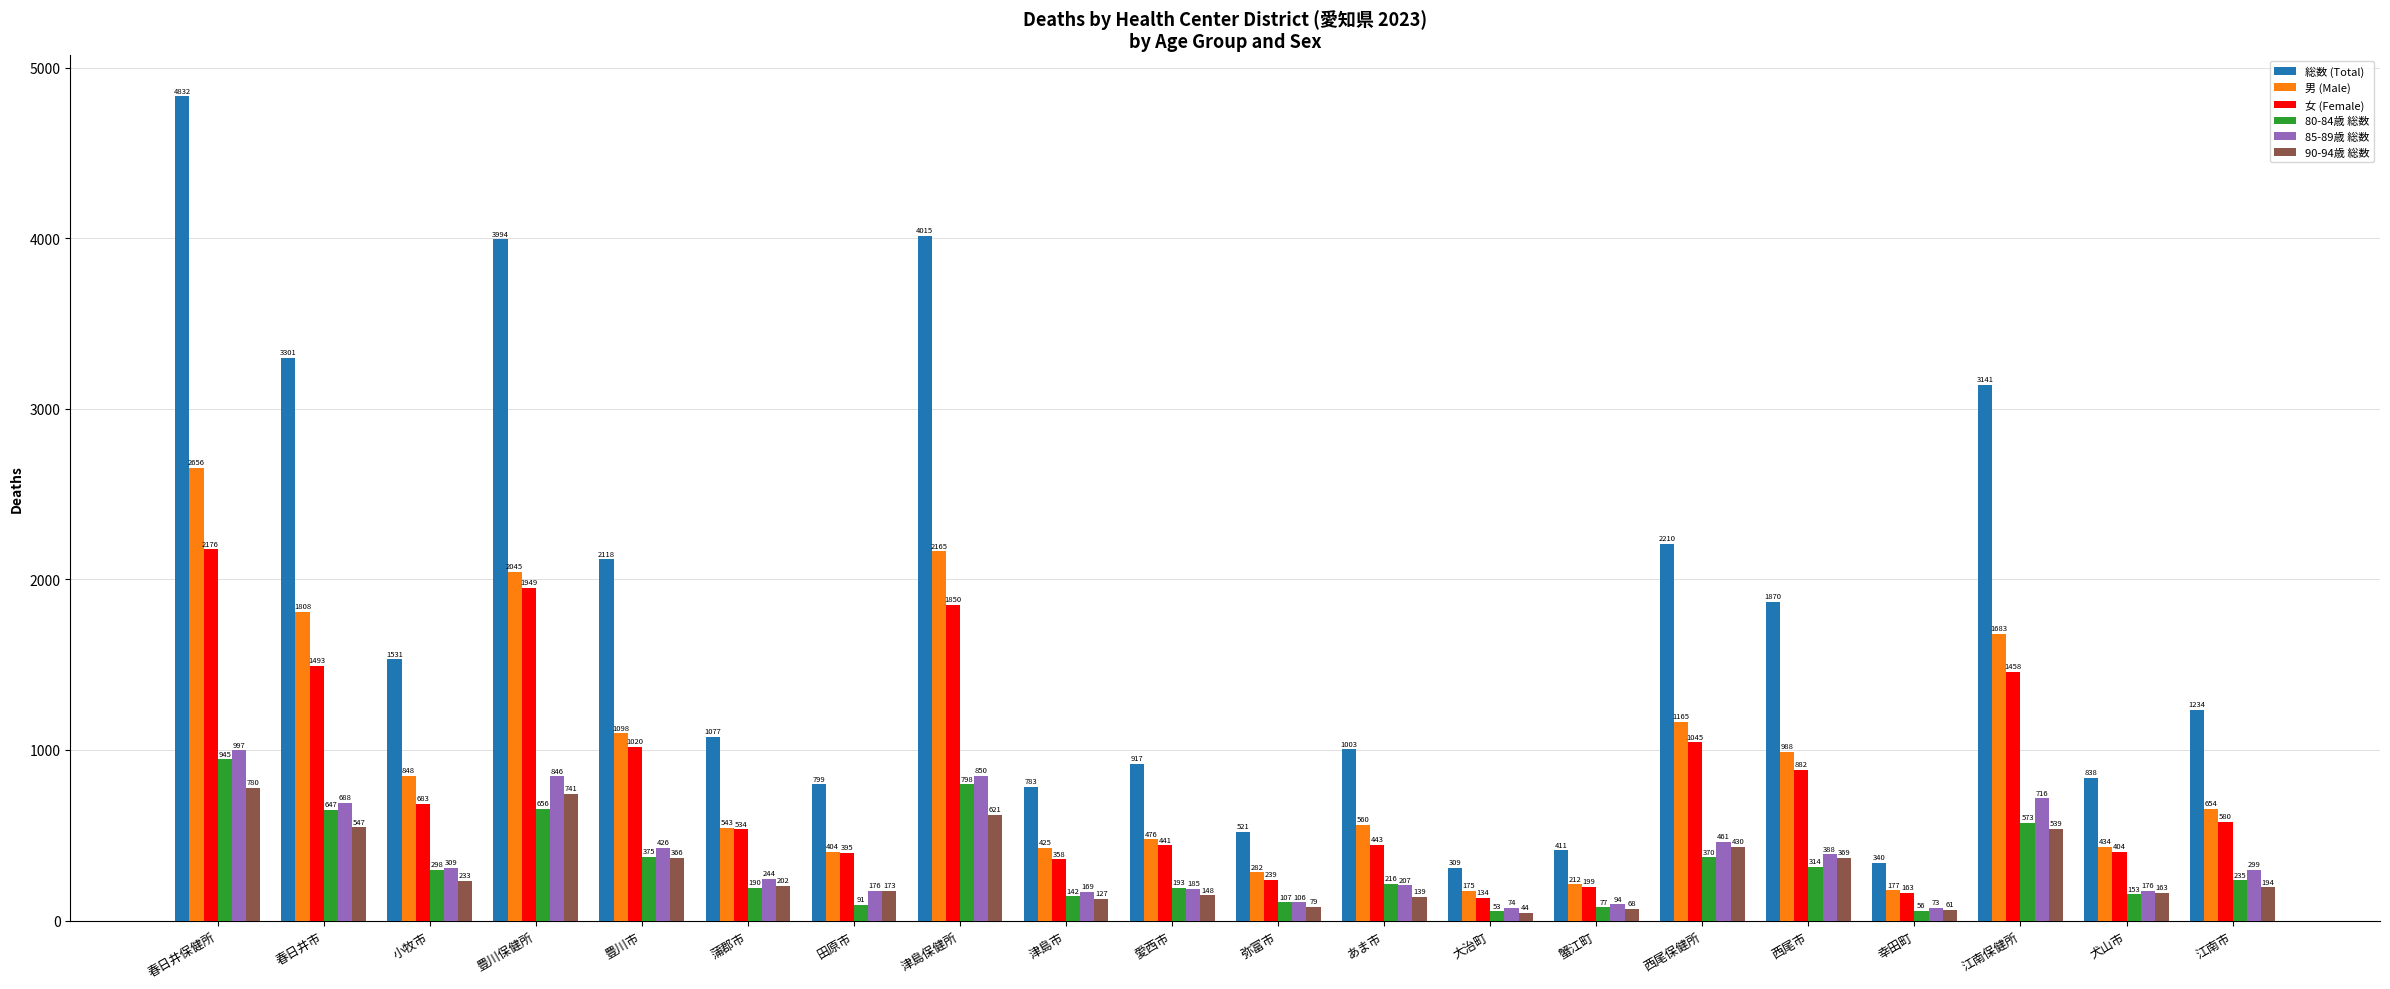

What are all the series names shown in the legend?

総数 (Total), 男 (Male), 女 (Female), 80-84歳 総数, 85-89歳 総数, 90-94歳 総数